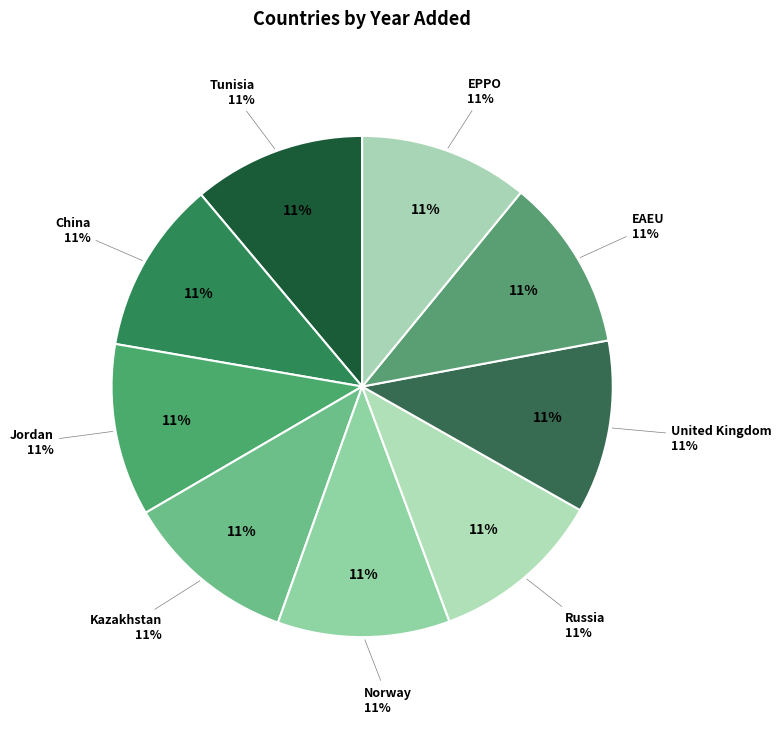

Combined, do Tunisia and EPPO account for over 50%?

No